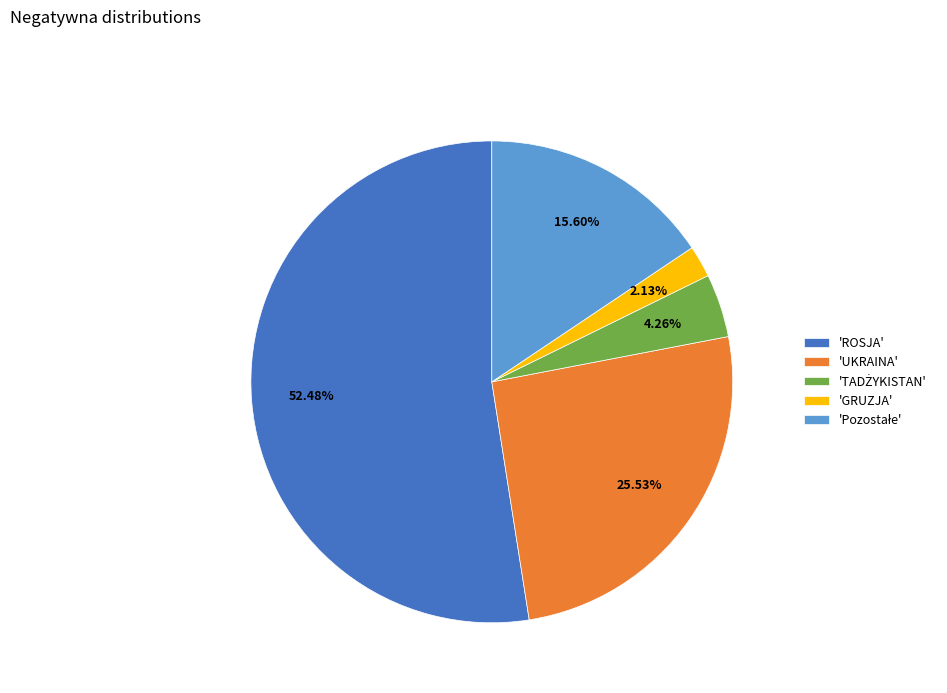

Which category has the biggest portion of the pie?

'ROSJA'